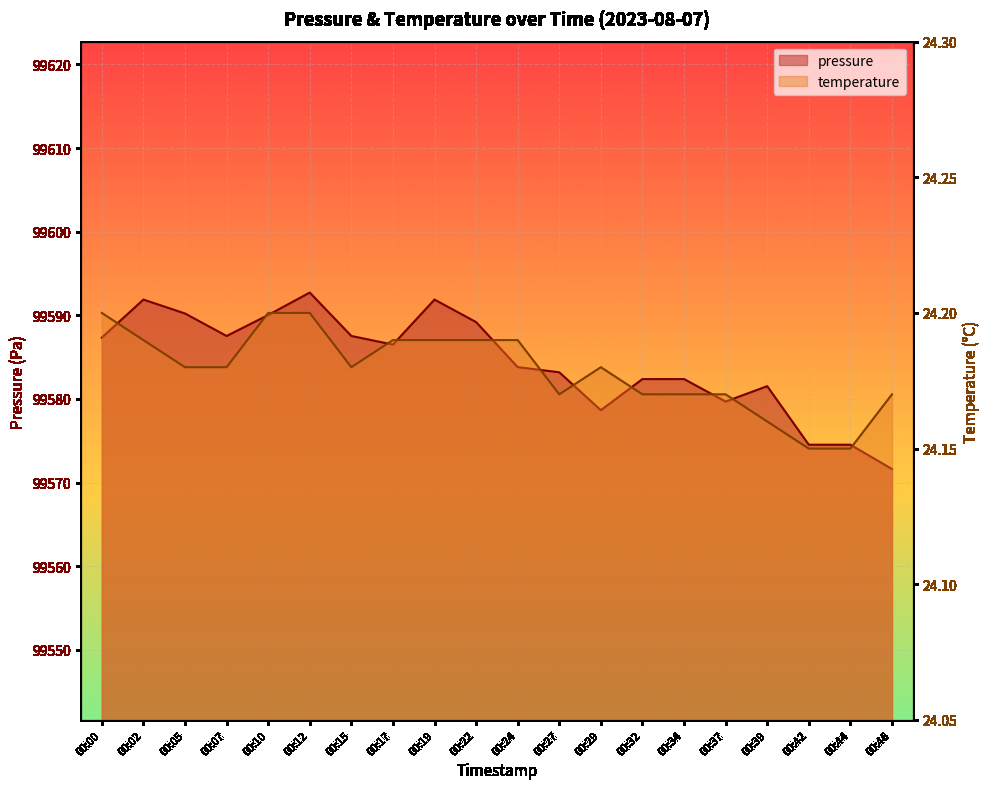

What is the difference between the second highest and minimum values in the pressure series?

20.2